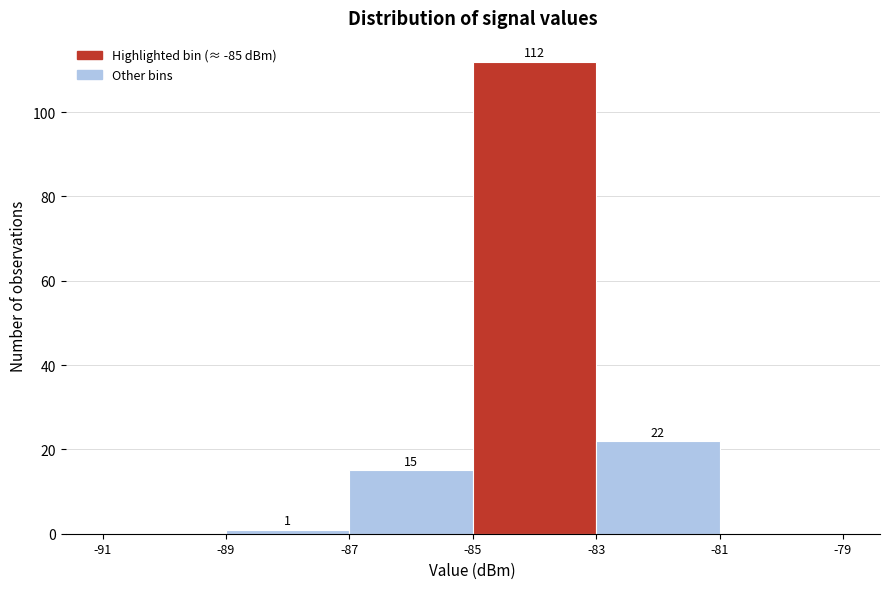

Over which range of the x-axis is the bar tallest?

-85 to -83